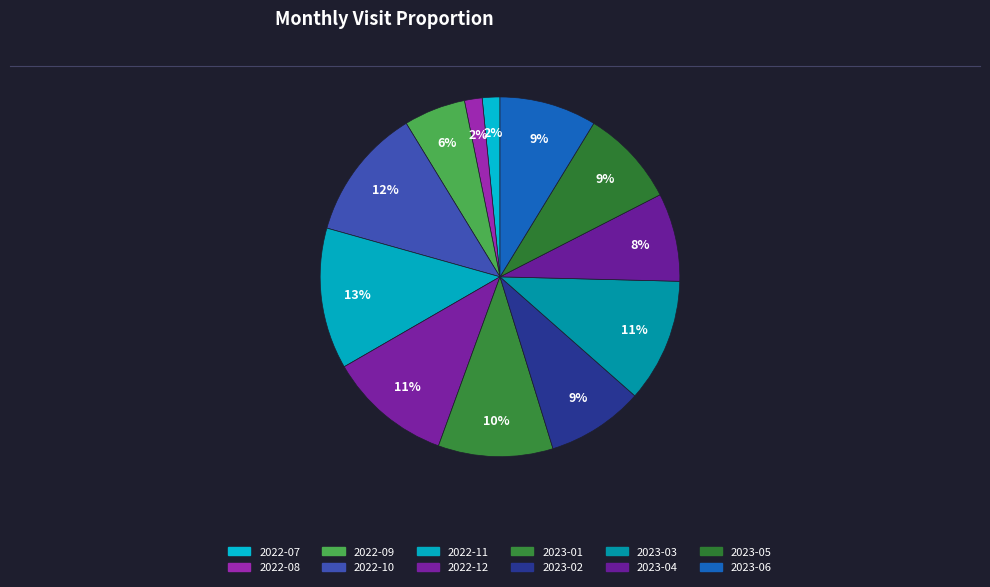

To the nearest percent, what is the difference between the largest and smallest slice percentages?

11%